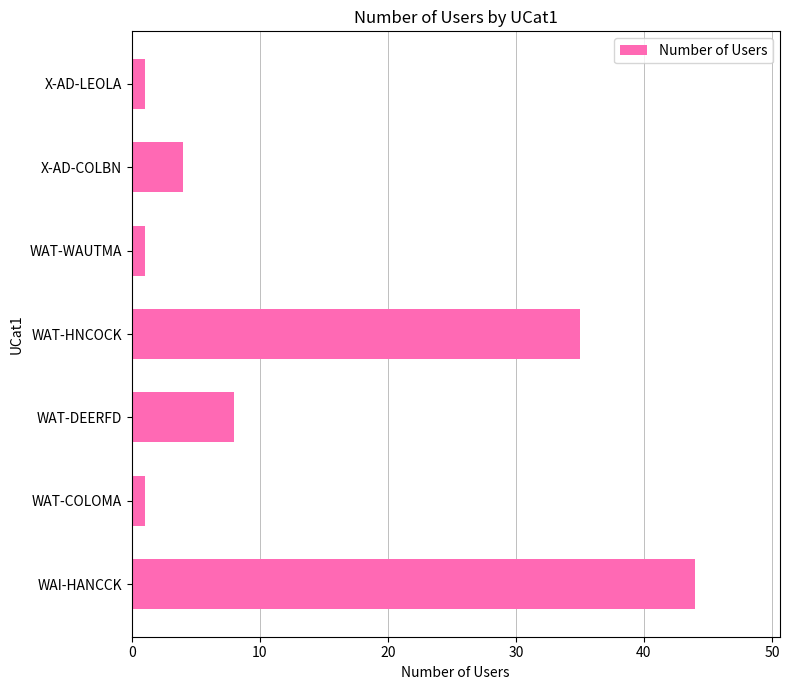

The value at X-AD-COLBN is 2. True or false?

False